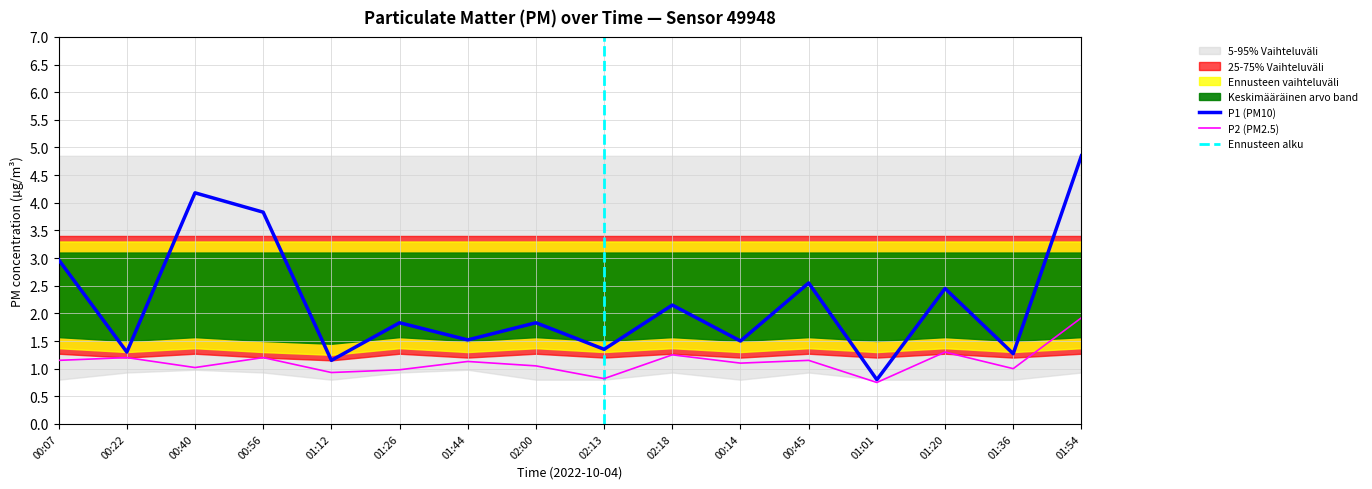

Where is the first local minimum for P1?

00:22